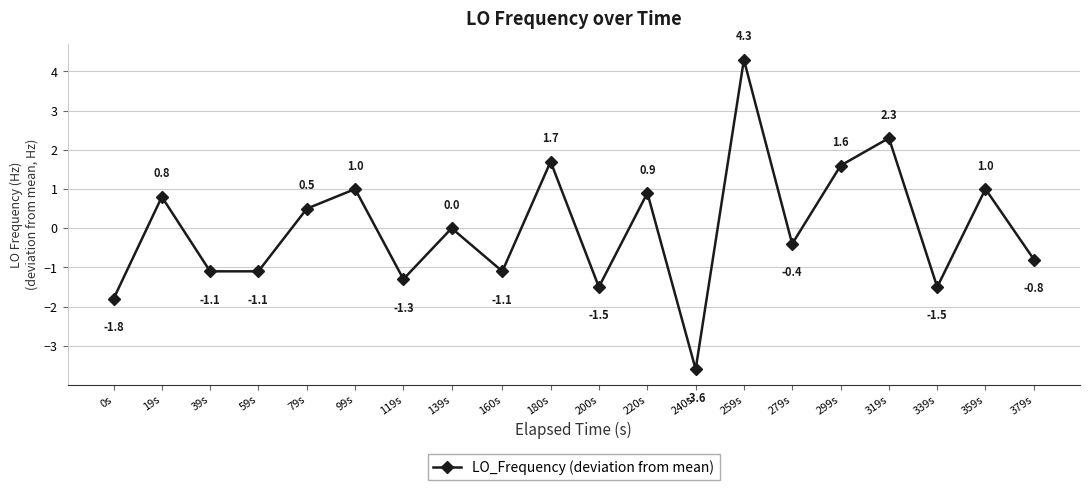

What is the sum of all values?

-0.1